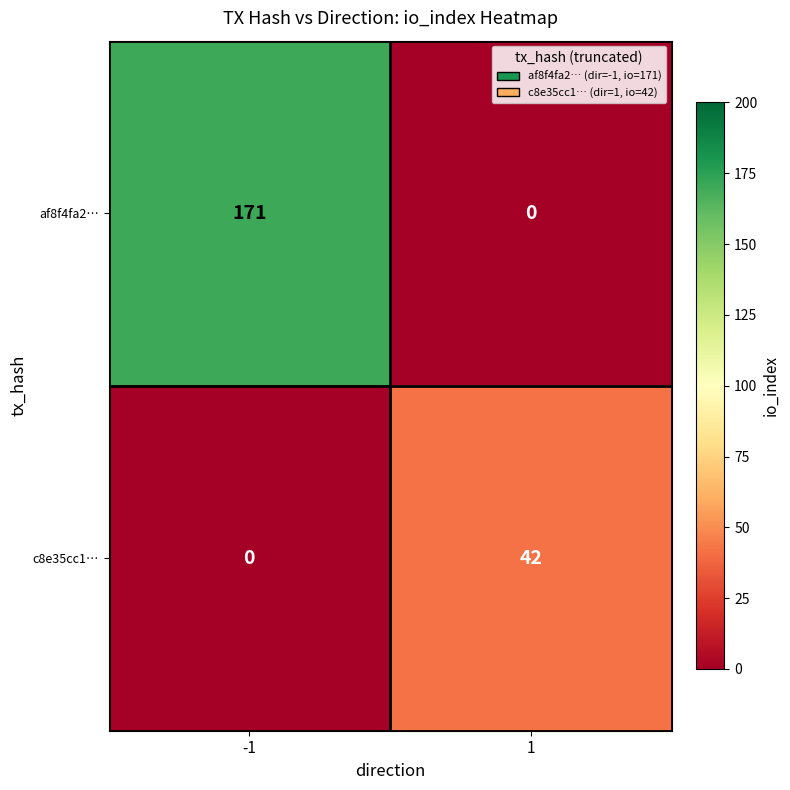

The af8f4fa2… series shows 275 at -1. True or false?

False